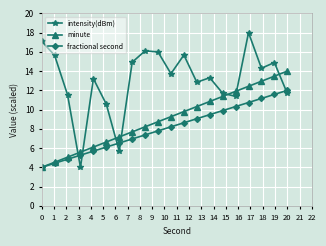

Which series ends up on top after the final intersection of fractional second and intensity(dBm)?

fractional second